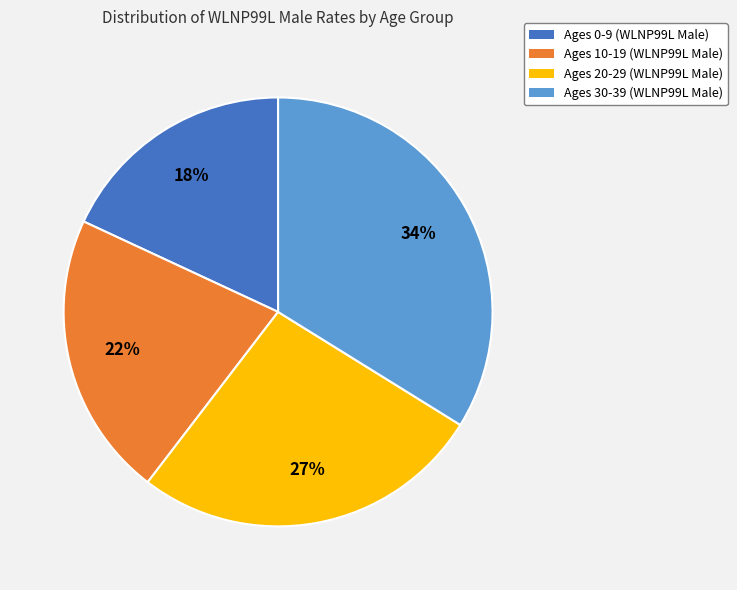

To the nearest percent, what is the average slice percentage?

25%